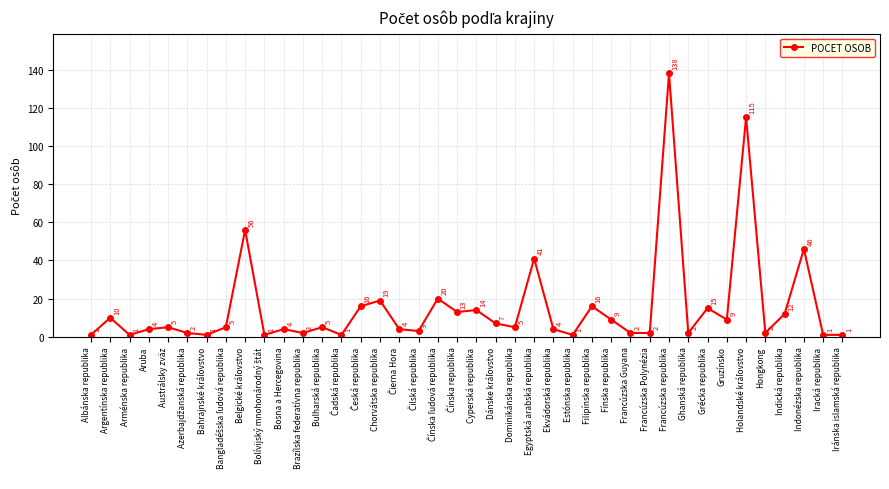

Where is the first local maximum?

Argentínska republika